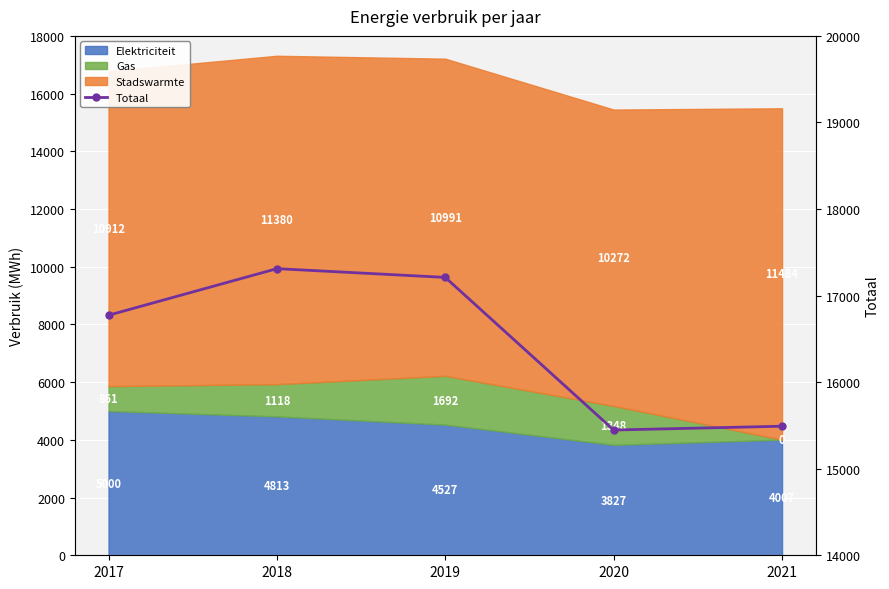

What is the difference between the second highest and second lowest values?

1719